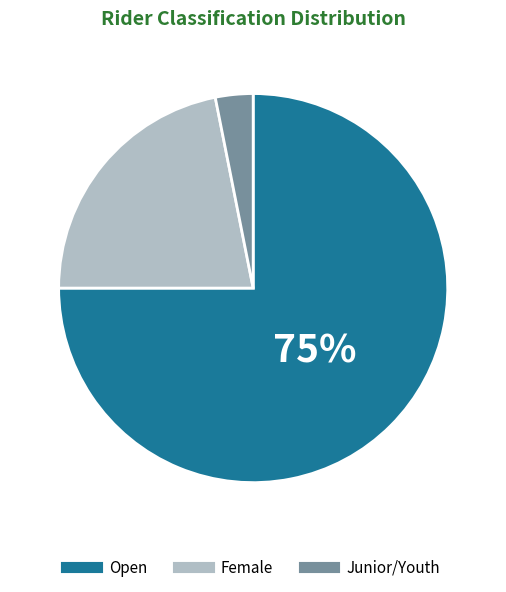

True or false: Open accounts for 83% of the total.

False